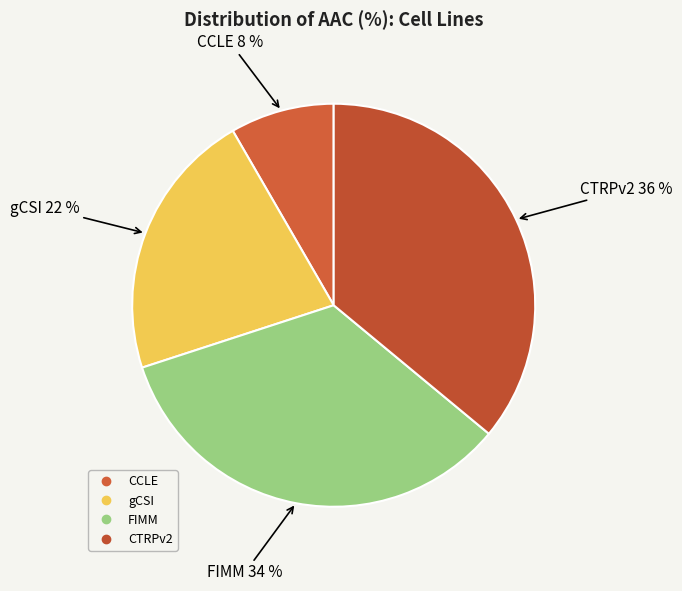

What is the smallest slice in the pie chart?

CCLE